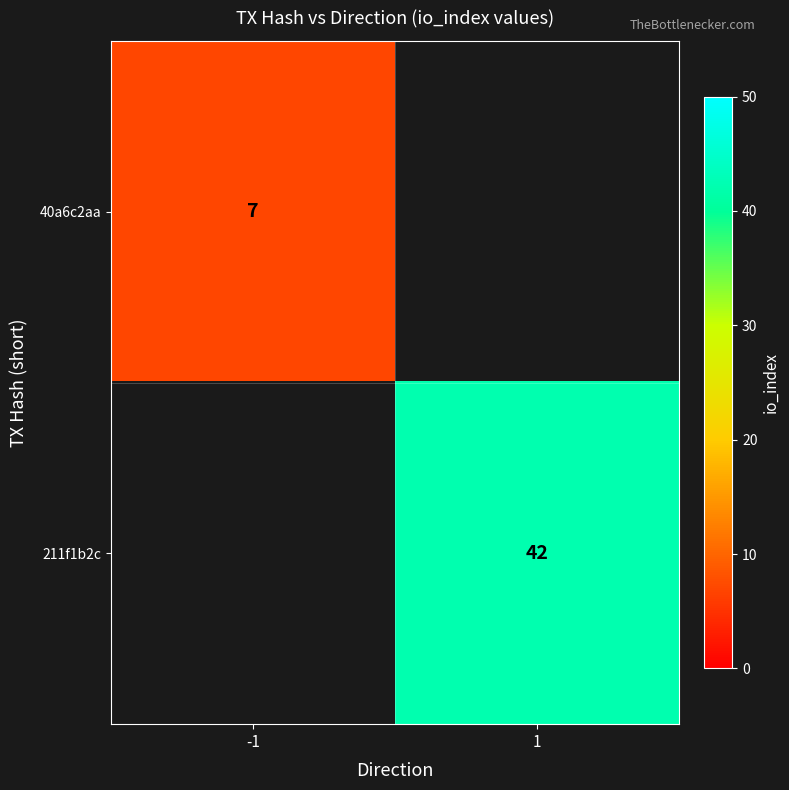

The 40a6c2aa series shows 10.9 at -1. True or false?

False